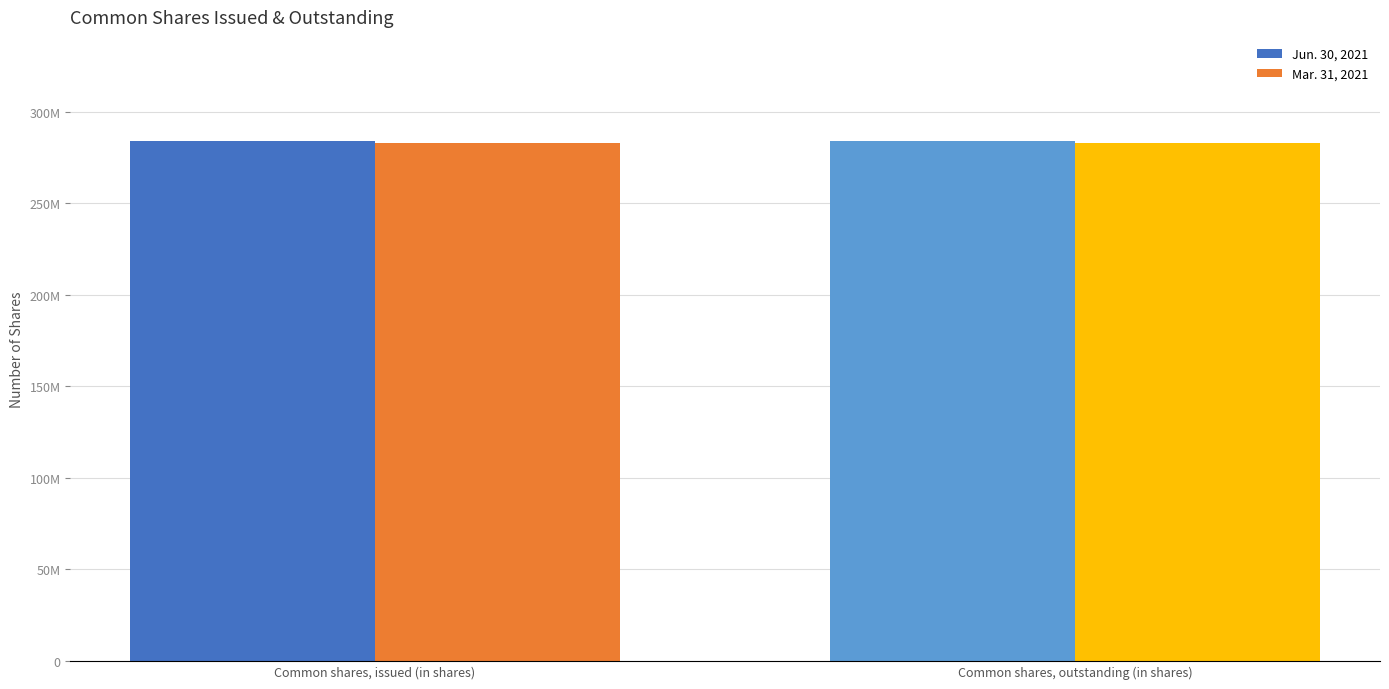

Does the chart contain any negative values?

No